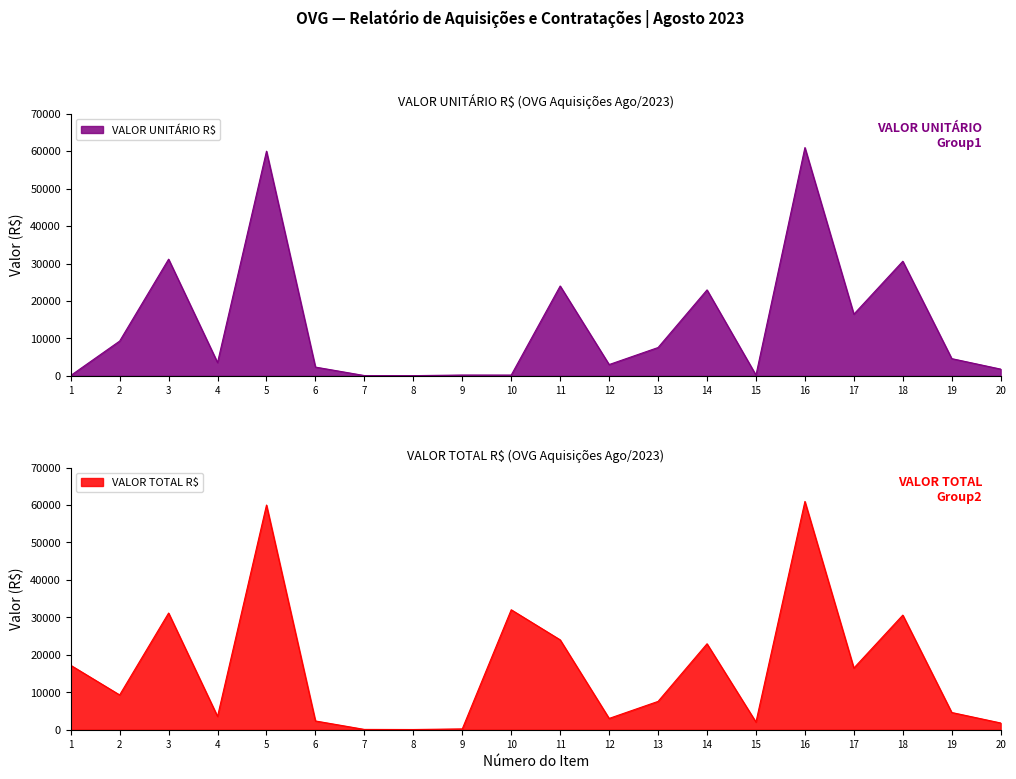

What is the difference between the VALOR UNITÁRIO R$ values at 19 and 16?

56358.0